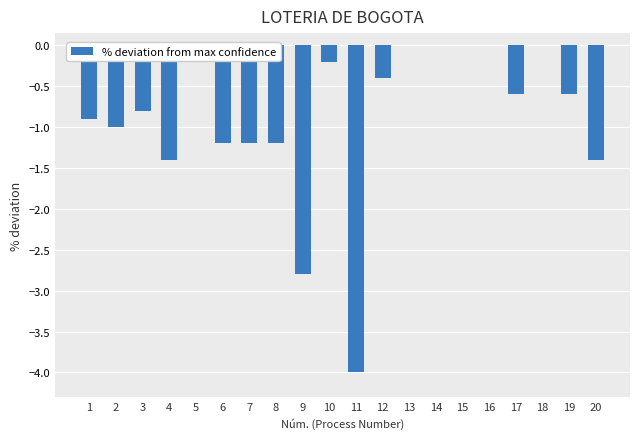

The chart shows a value of -2.0 at 4. True or false?

False